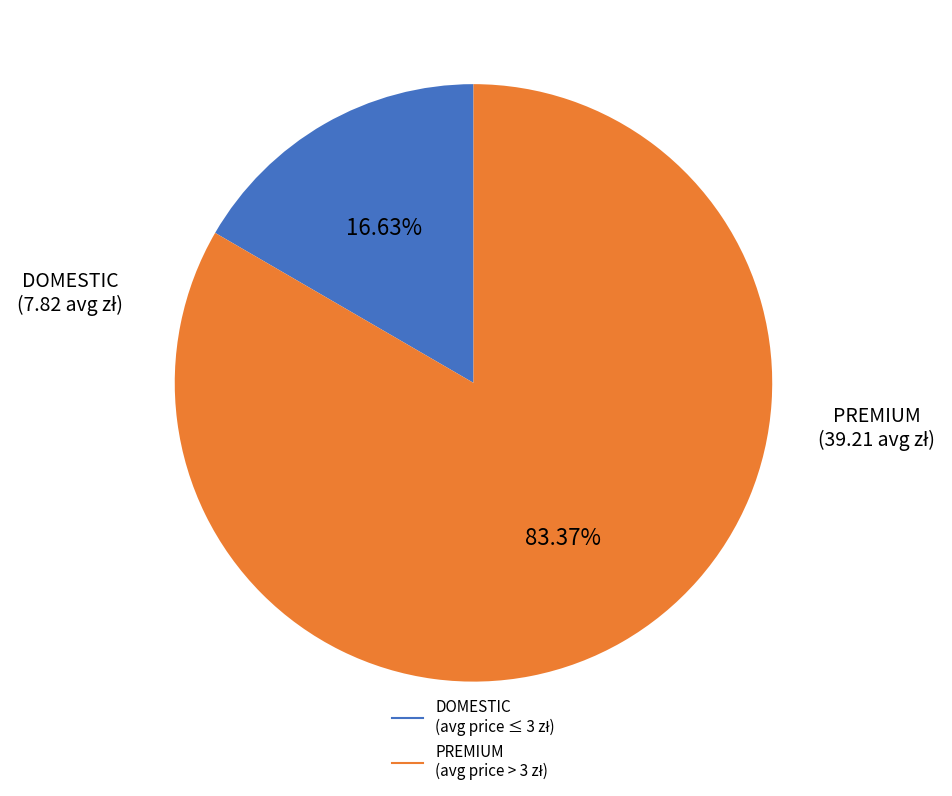

Does any single category account for the majority?

Yes